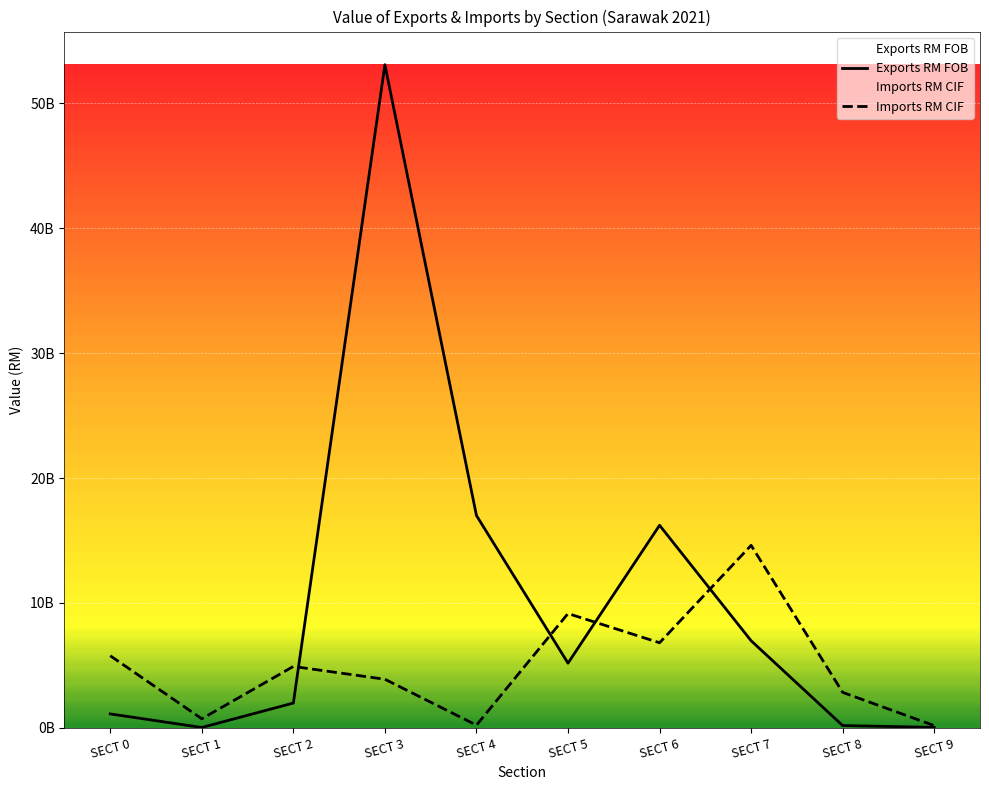

Rank the series by their maximum value, from highest to lowest.

Exports RM FOB, Imports RM CIF